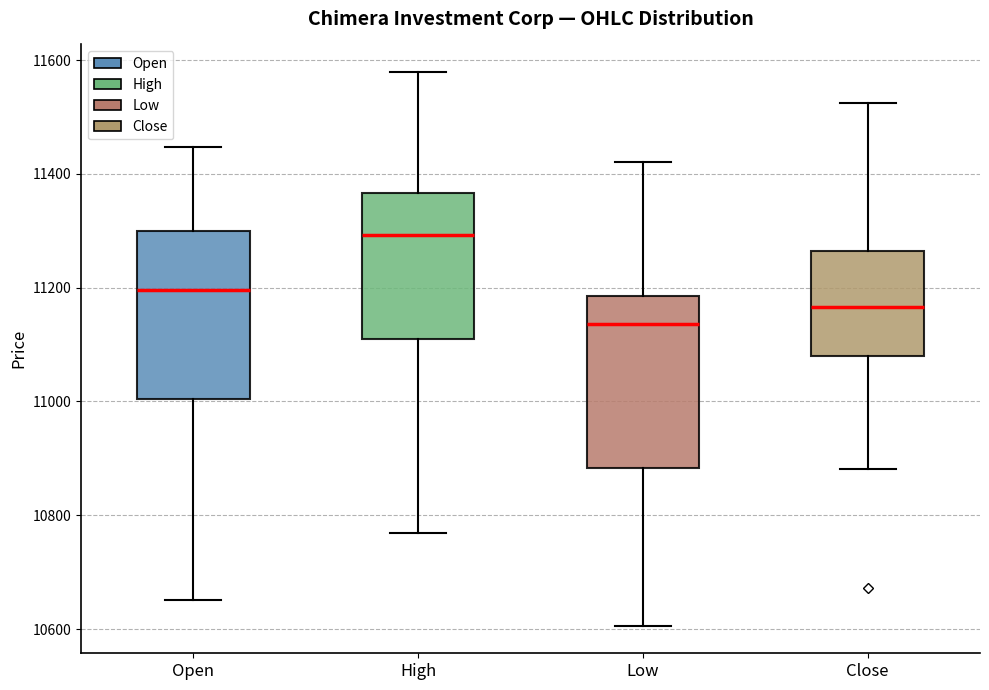

Reading left to right, read every box against the y-axis: the position of its median line, the range the box covers, and the ends of its whiskers. The values are not printed on the chart, so give them approximately, as read against the axis.

Open: median 11200, box 11000 to 11300, whiskers 10660 to 11440
High: median 11300, box 11100 to 11360, whiskers 10760 to 11580
Low: median 11140, box 10880 to 11180, whiskers 10600 to 11420
Close: median 11160, box 11080 to 11260, whiskers 10880 to 11520